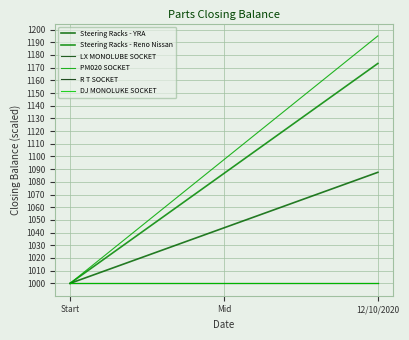

How many data points in PM020 SOCKET are less than 1195?

1